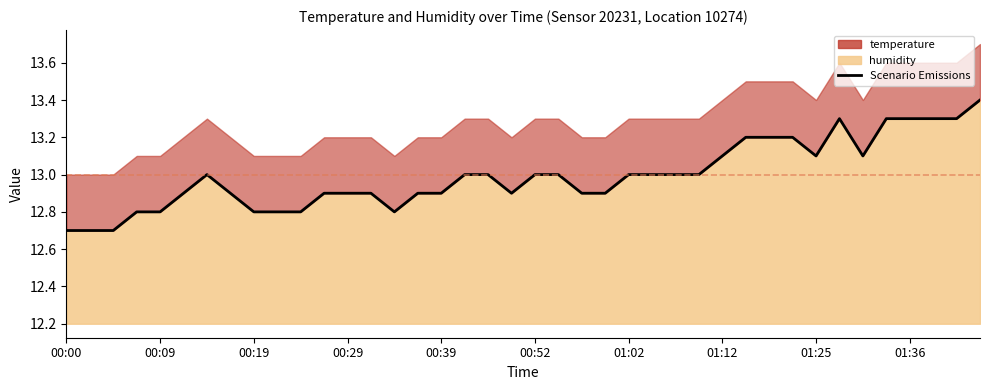

What is the average value?

13.0